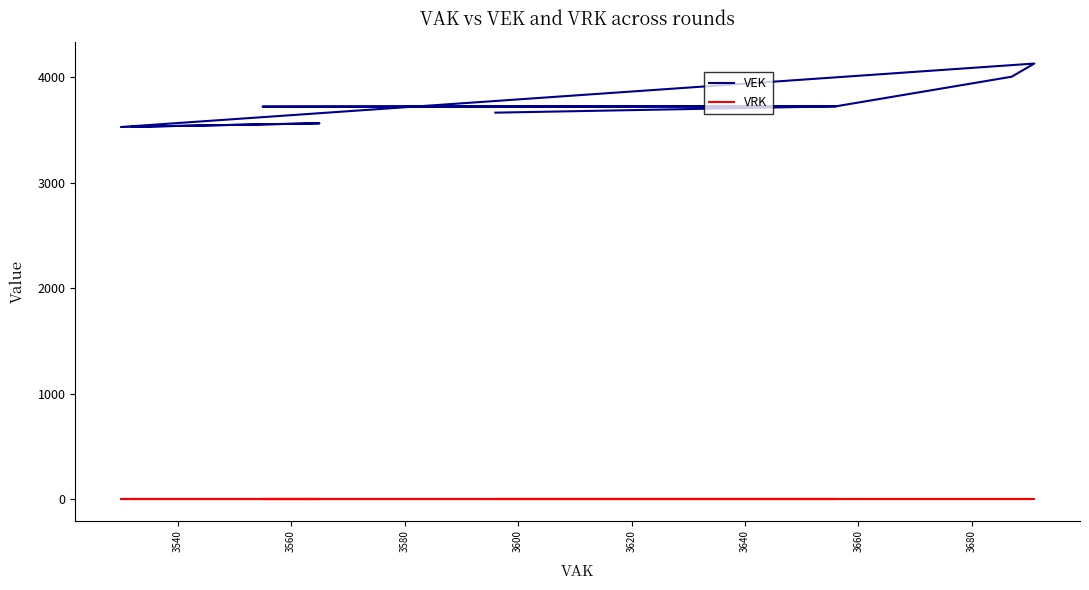

Rank the series by their average value, from lowest to highest.

VRK, VEK